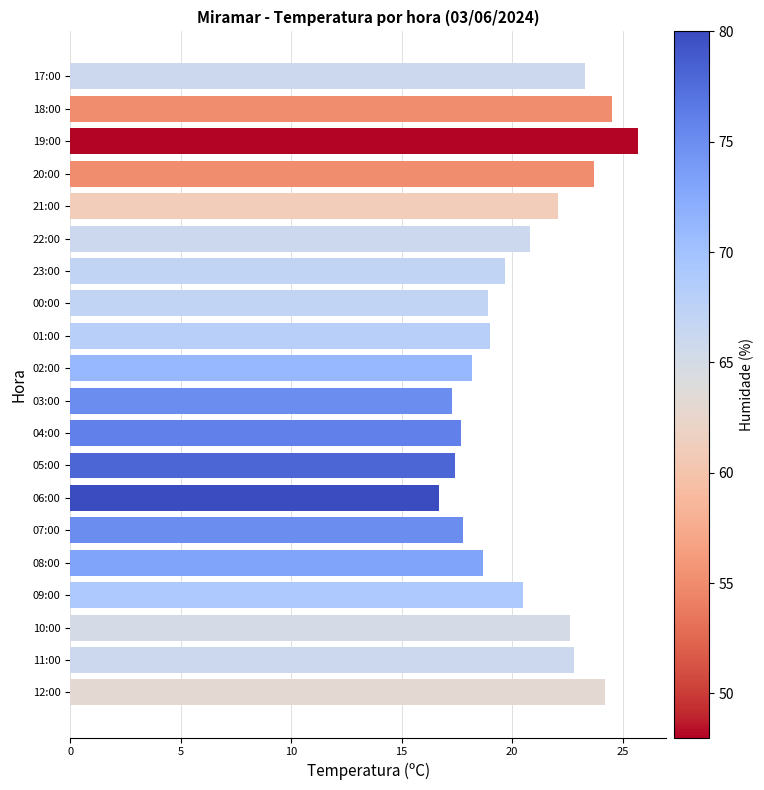

What is the smallest value displayed?

16.7